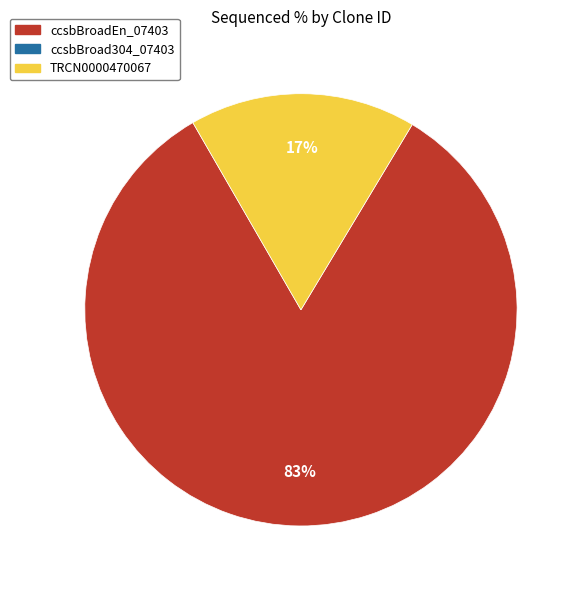

To the nearest percent, what is the difference between the largest and smallest slice percentages?

66%